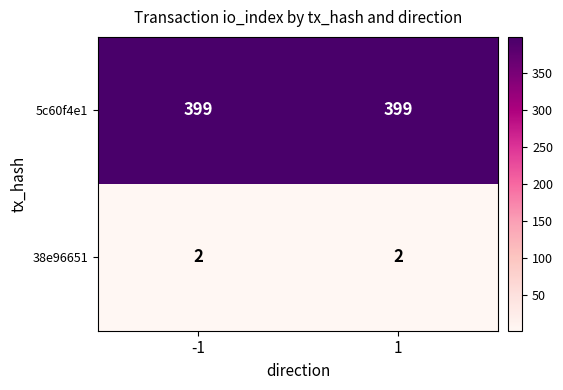

What is the difference between the highest and lowest values at 1?

397